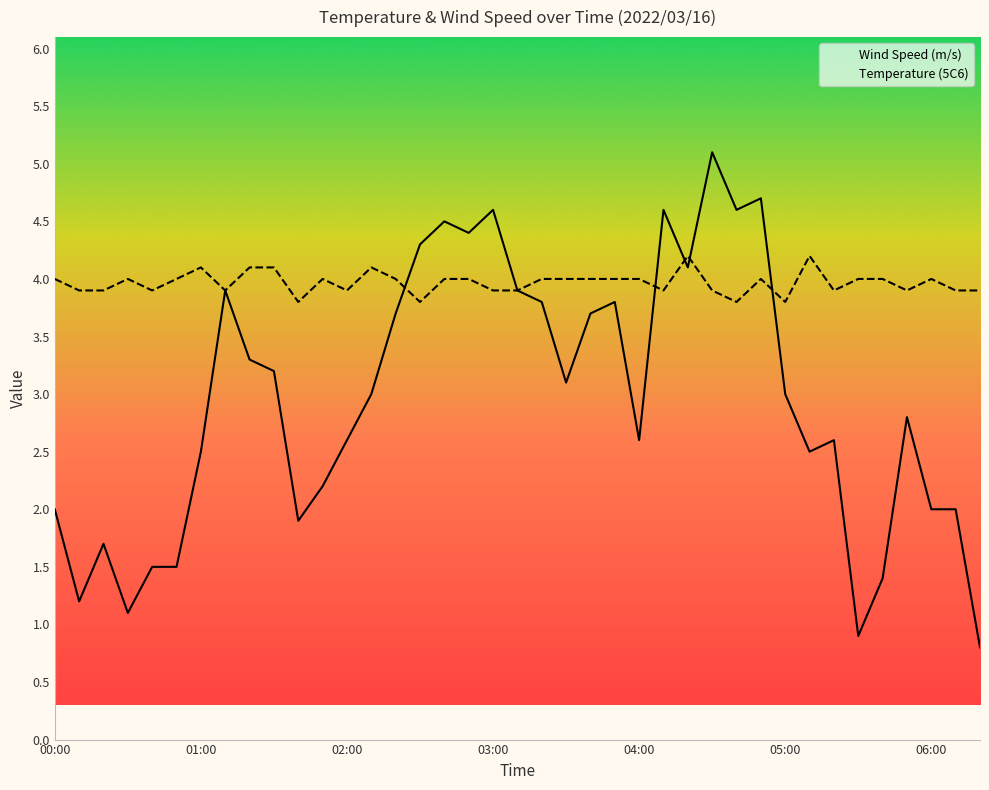

What is the label of the 4th point from the left?

00:30